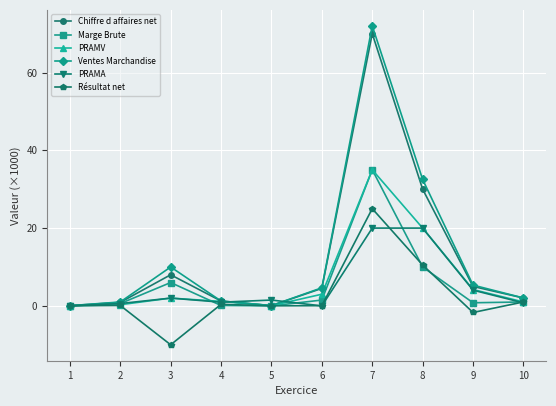

Which series has the widest spread of values?

Ventes Marchandise